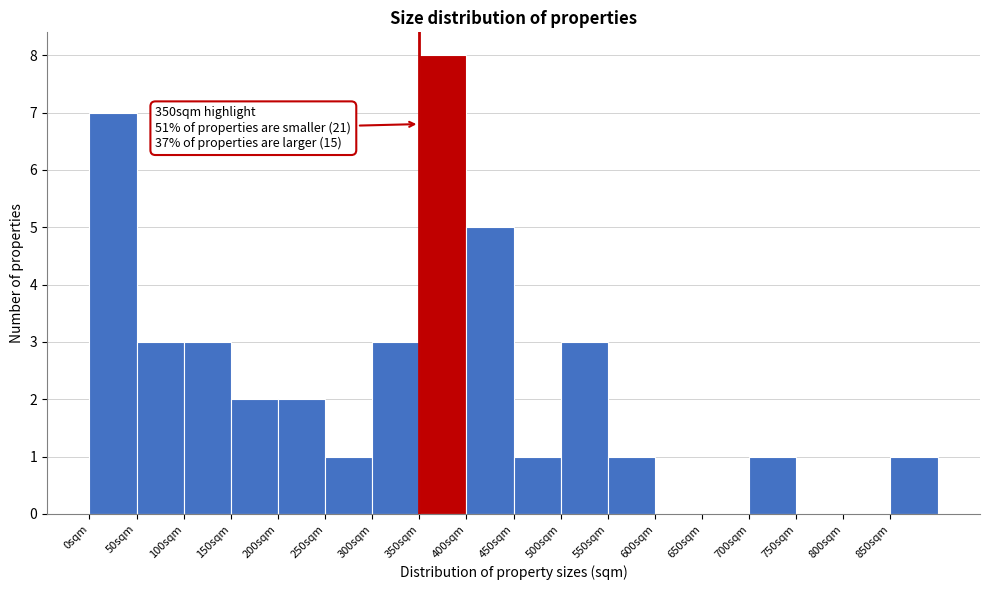

Over which range of the x-axis is the bar tallest?

350 to 400